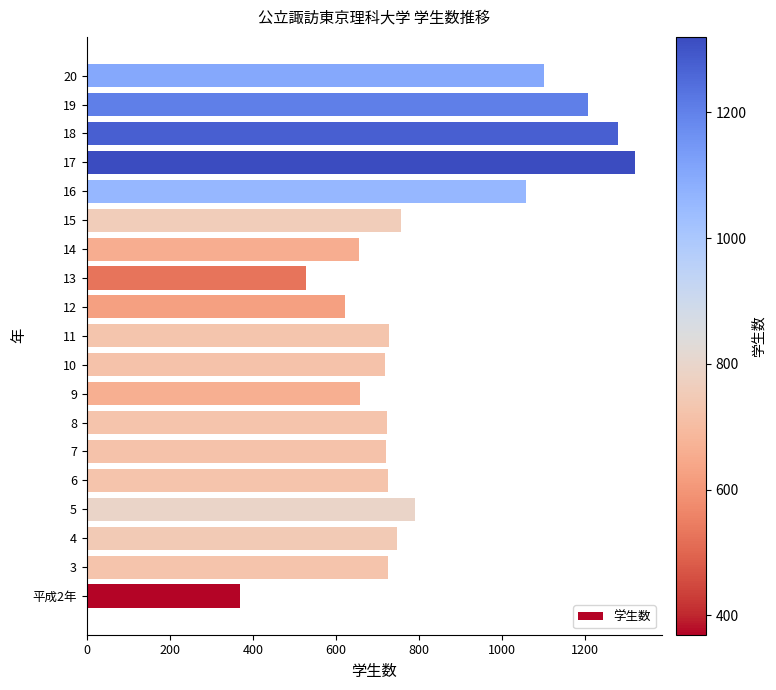

The value at 3 is 725. True or false?

True